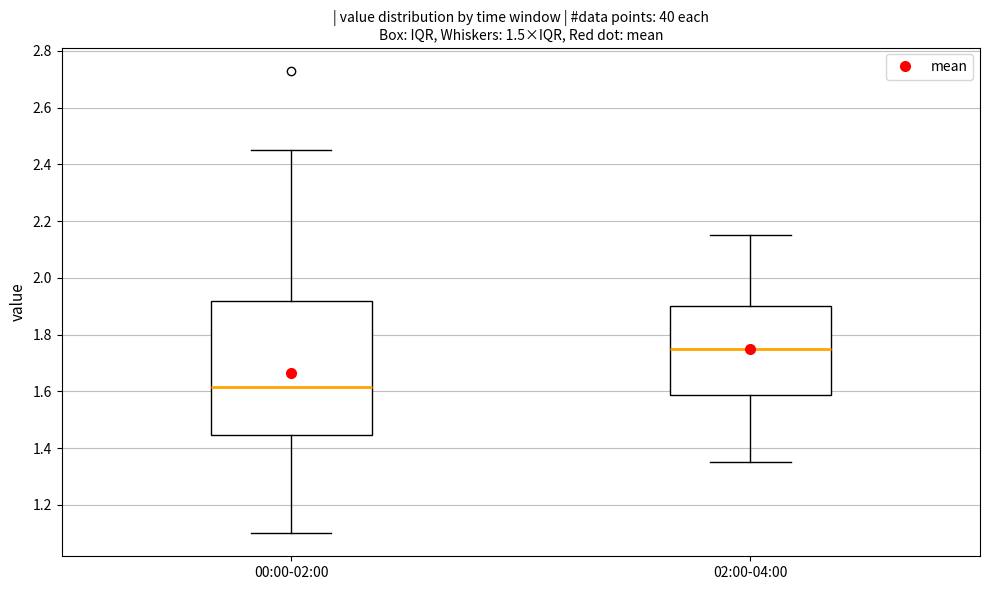

Where is the lower edge of the box for 02:00-04:00 on the y-axis? The values are not printed on the chart, so give them approximately, as read against the axis.

1.58